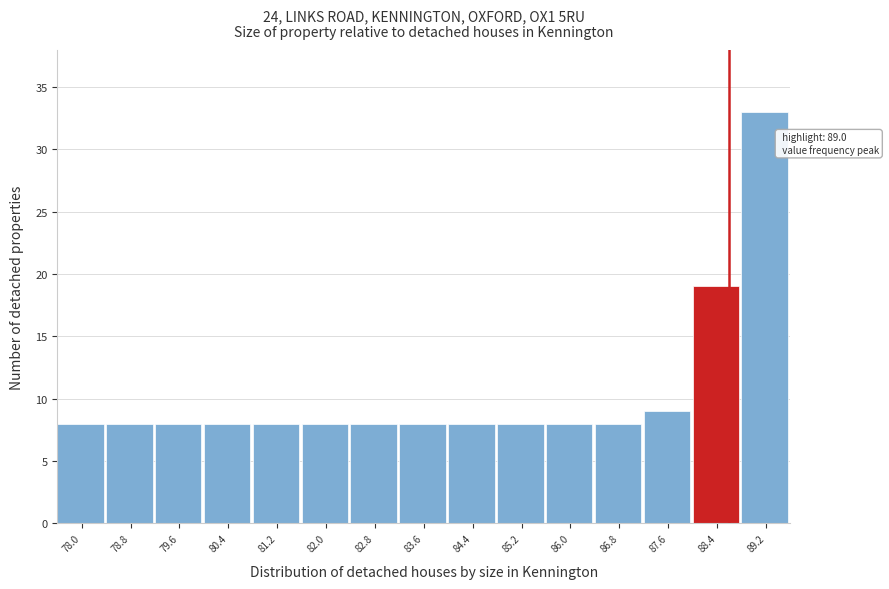

Reading right to left, what are all the values shown in this chart?

89.2=33	88.4=19	87.6=9	86.8=8	86.0=8	85.2=8	84.4=8	83.6=8	82.8=8	82.0=8	81.2=8	80.4=8	79.6=8	78.8=8	78.0=8